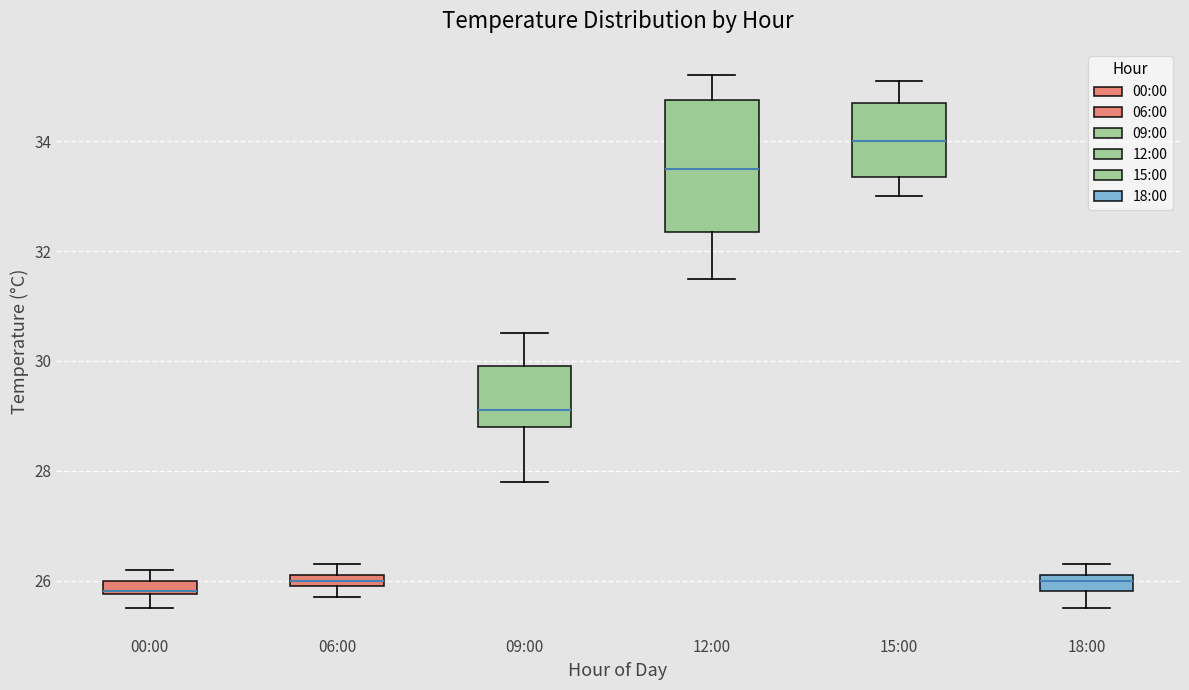

Where does the median line of the box for 12:00 sit on the y-axis? The values are not printed on the chart, so give them approximately, as read against the axis.

33.6